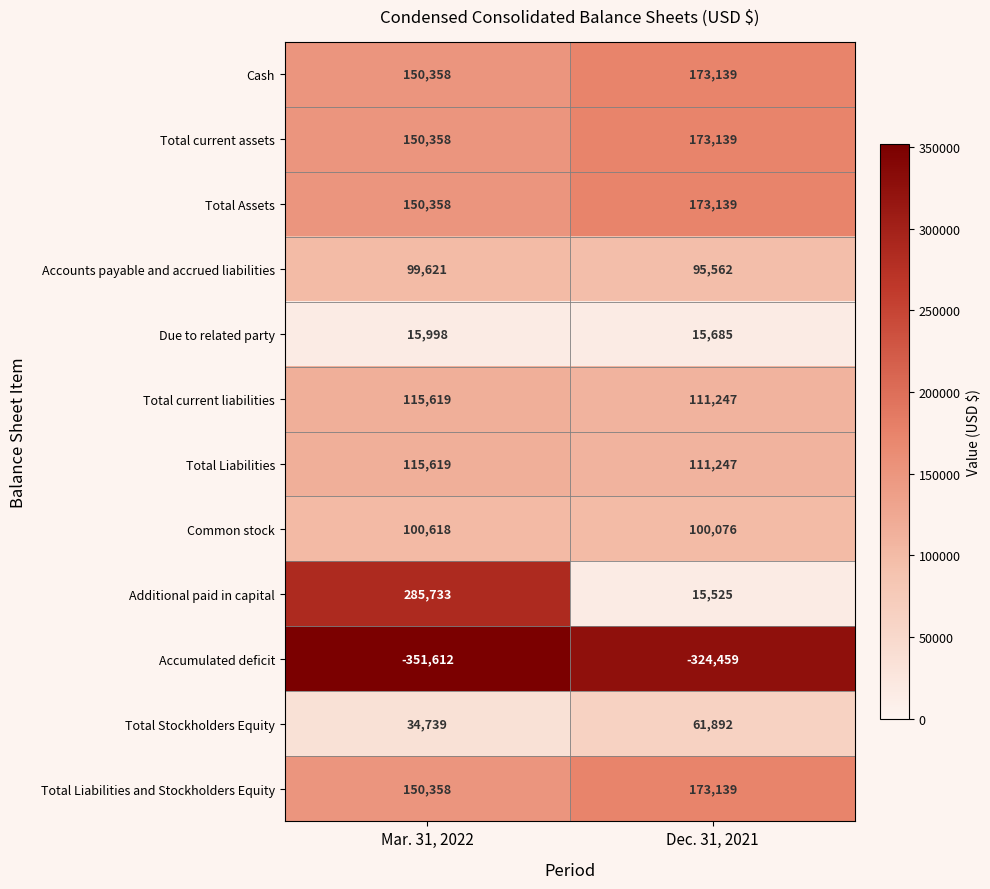

Between Mar. 31, 2022 and Dec. 31, 2021, which series saw the biggest shift?

Additional paid in capital